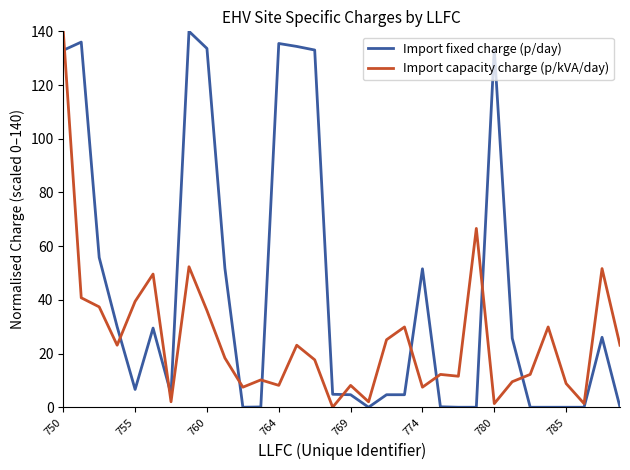

Rank the series by their average value, from highest to lowest.

Import fixed charge (p/day), Import capacity charge (p/kVA/day)